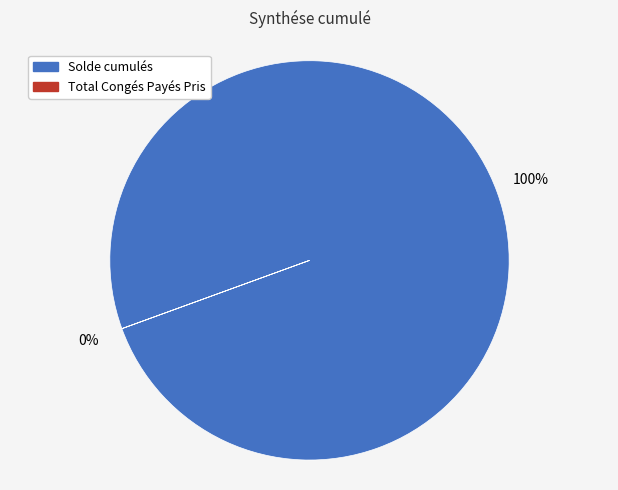

What is the change in value from Solde cumulés to Total Congés Payés Pris?

-128.5